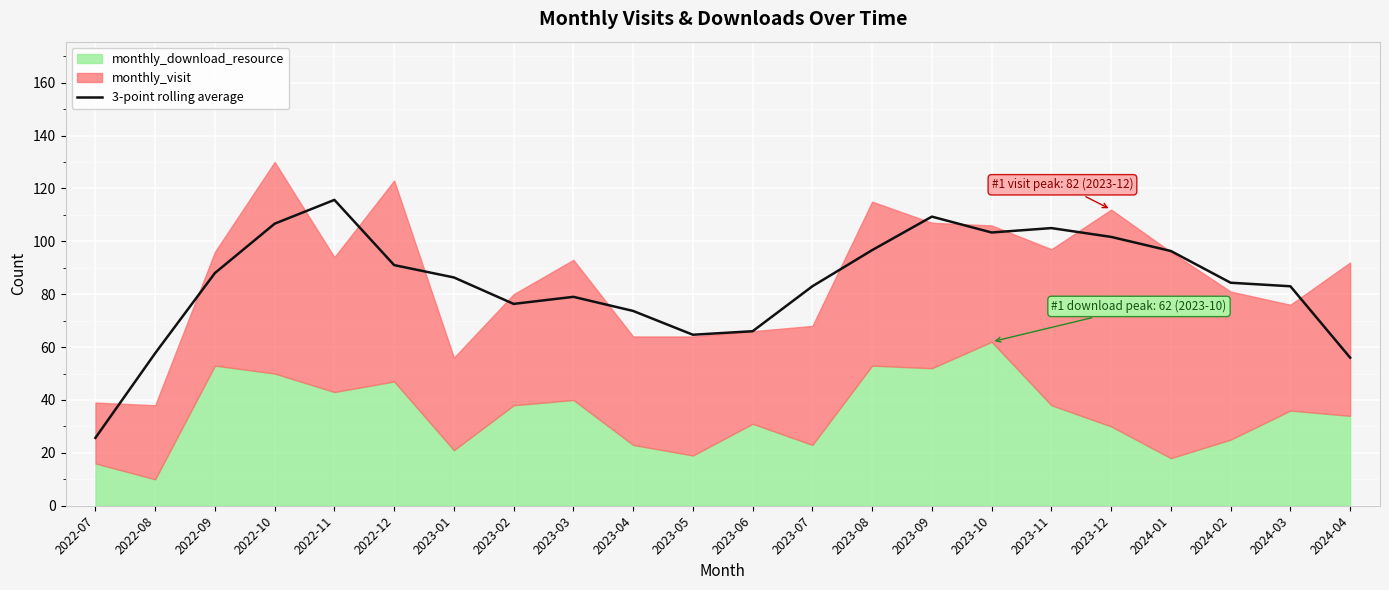

What is the label of the 16th point from the right?

2023-01